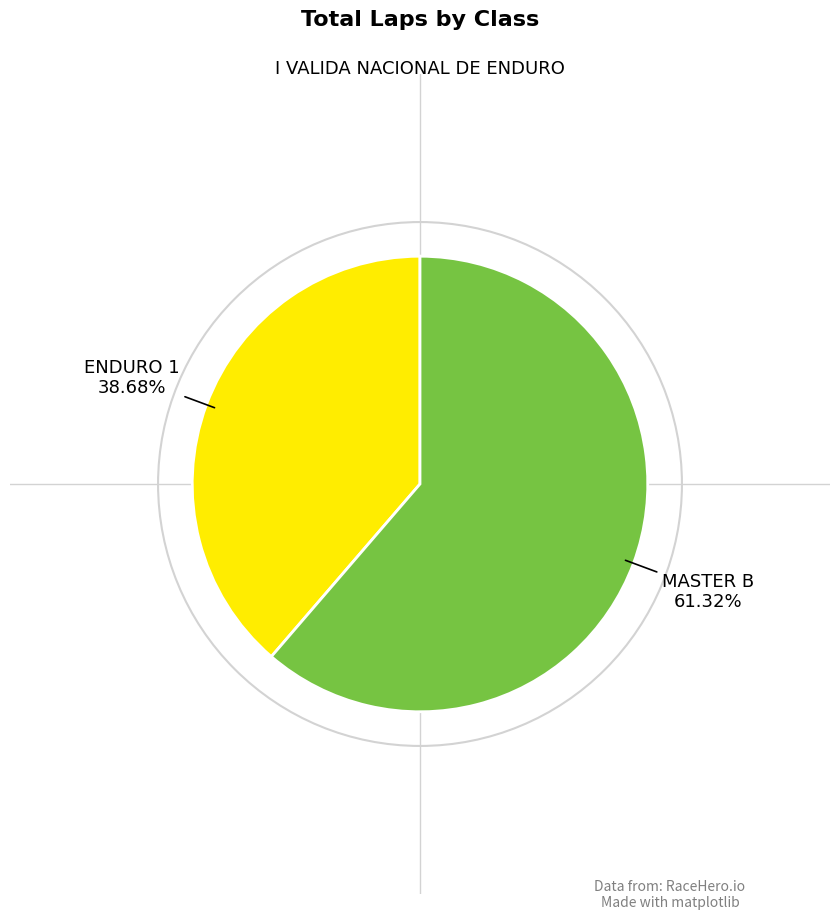

Does any single category account for the majority?

Yes